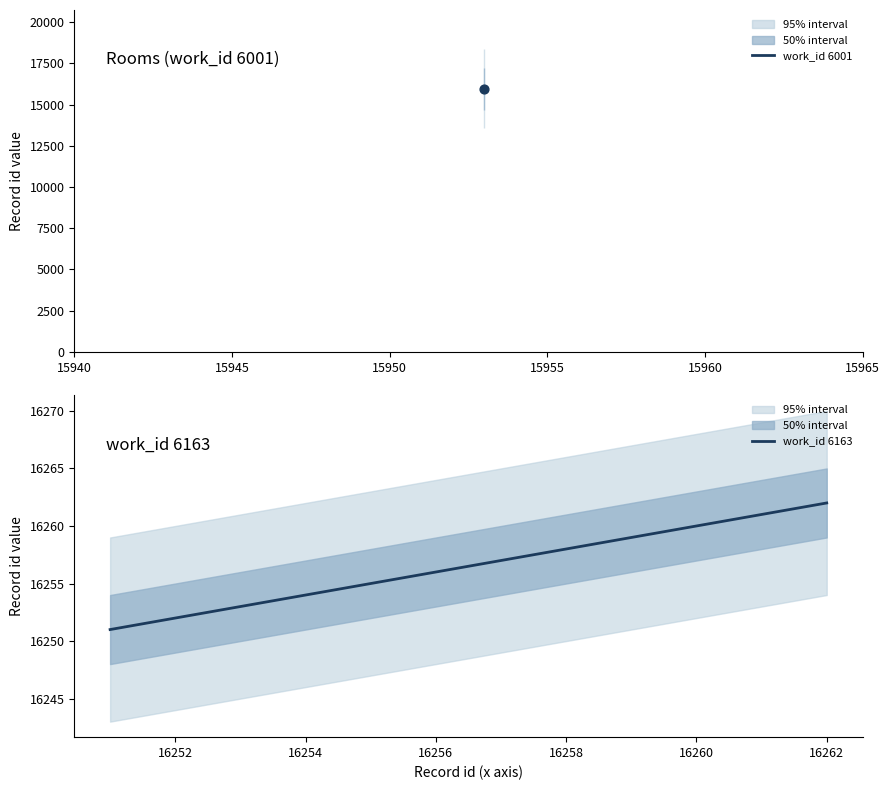

What is the minimum value for work_id 6163?

16251